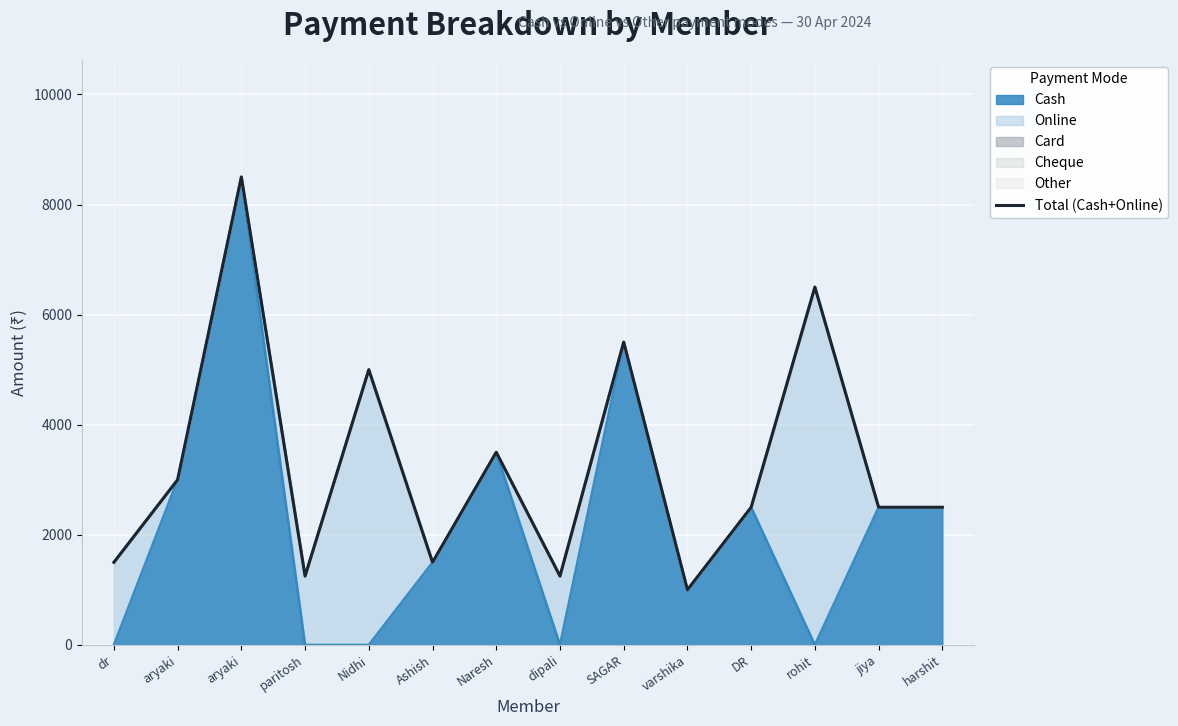

What is the label of the 5th point from the left?

Nidhi